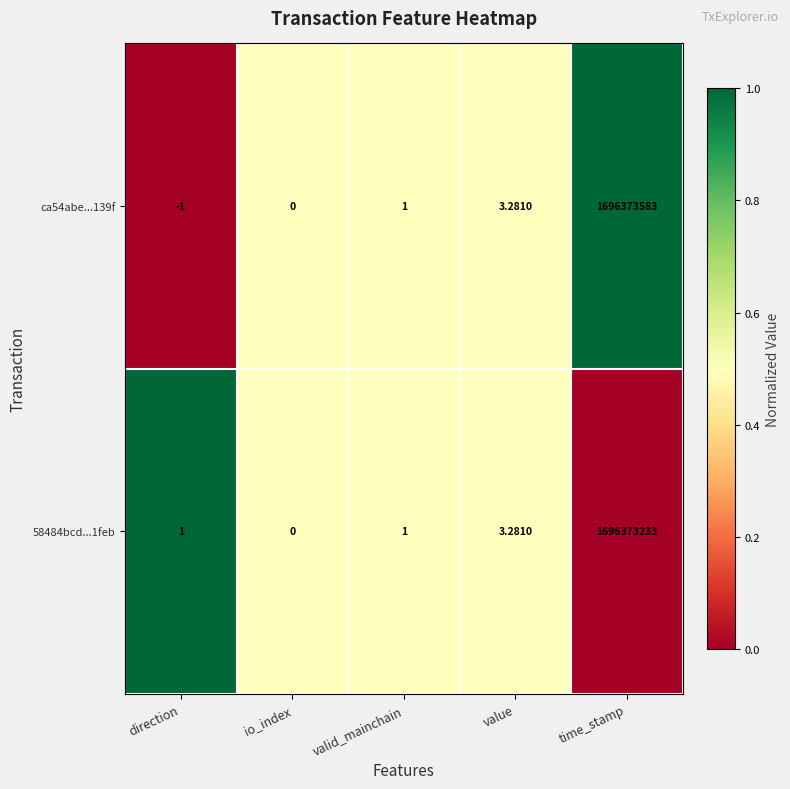

List the series in order of their peak value, lowest first.

58484bcd...1feb, ca54abe...139f